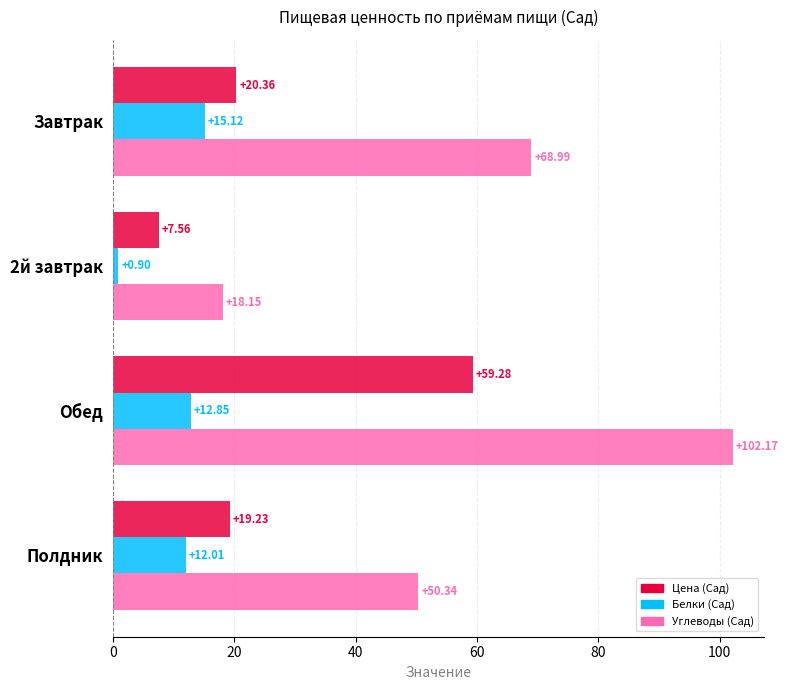

What is the sum of all Цена (Сад) values?

106.4